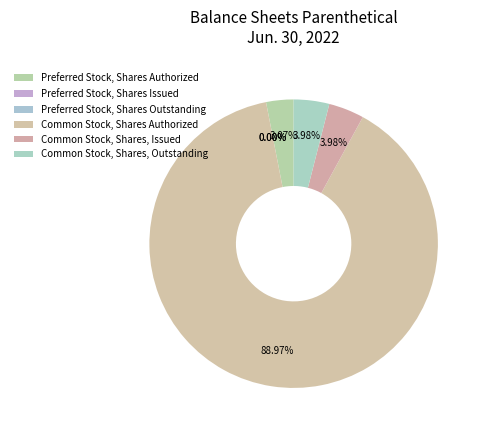

Which has a higher value, Preferred Stock, Shares Issued or Common Stock, Shares, Issued?

Common Stock, Shares, Issued